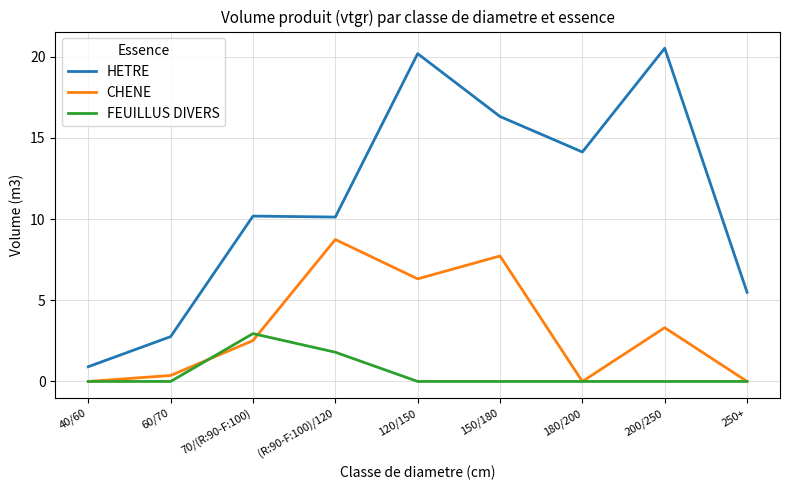

What position from the right is 180/200?

3